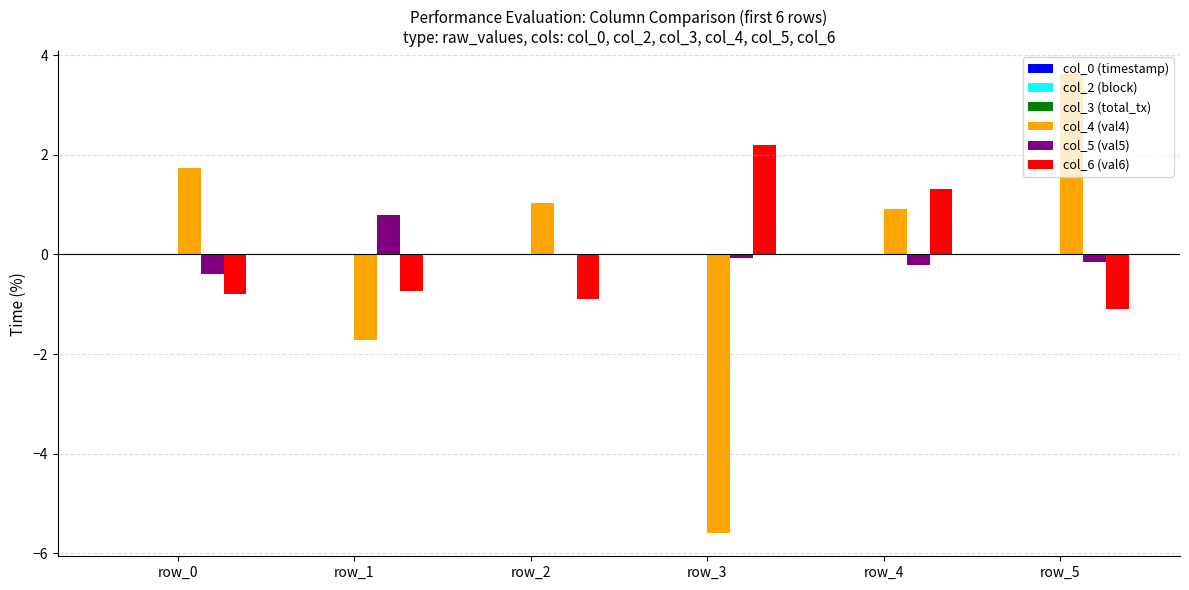

Does the chart contain stacked bars?

No